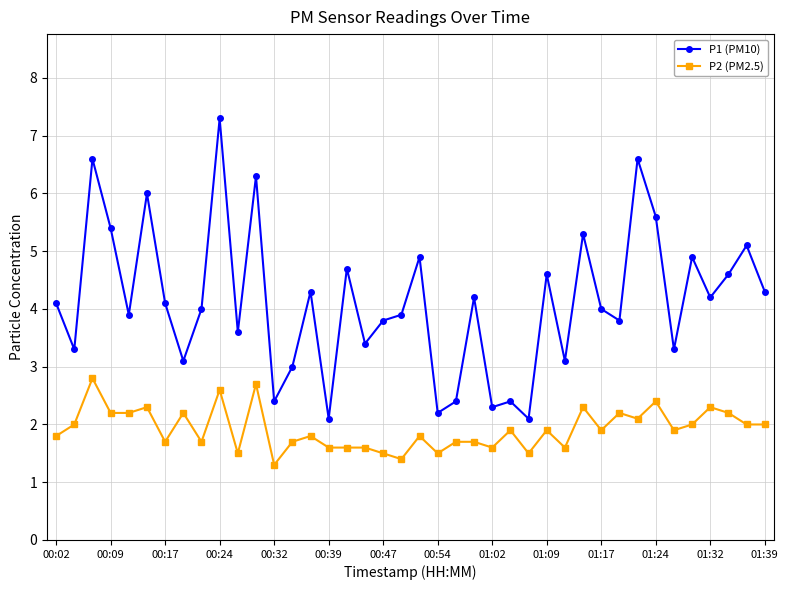

How many data points does each series have?

40